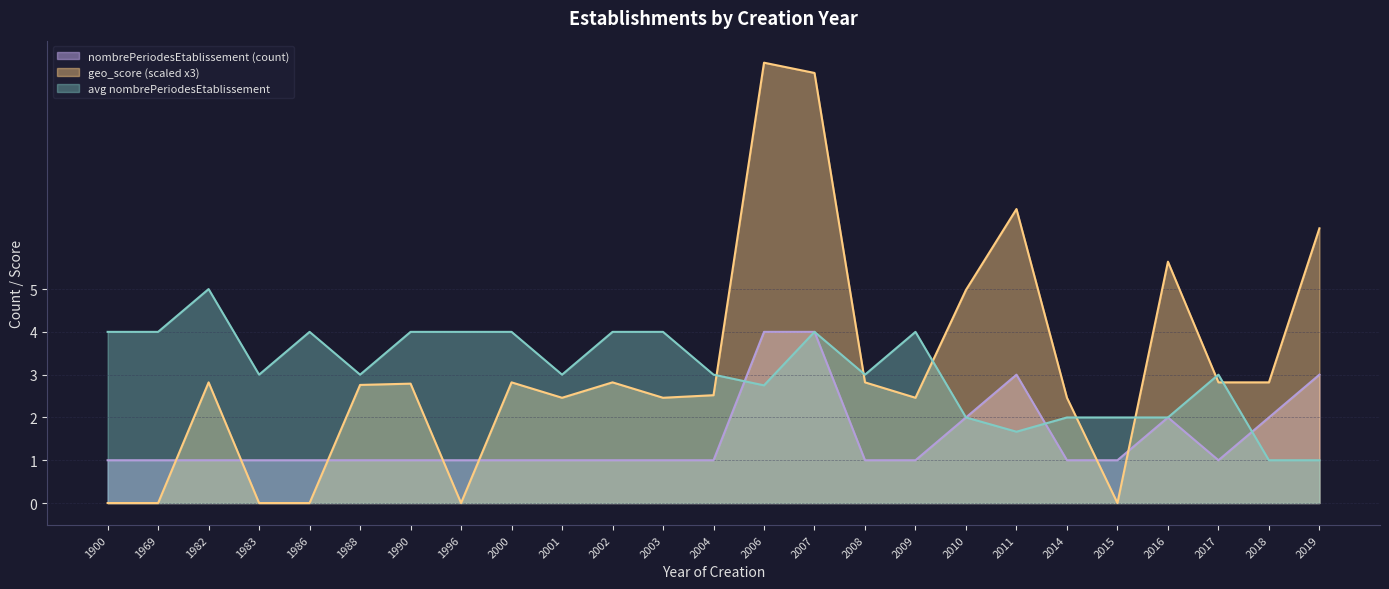

How many lines are shown in the chart?

3